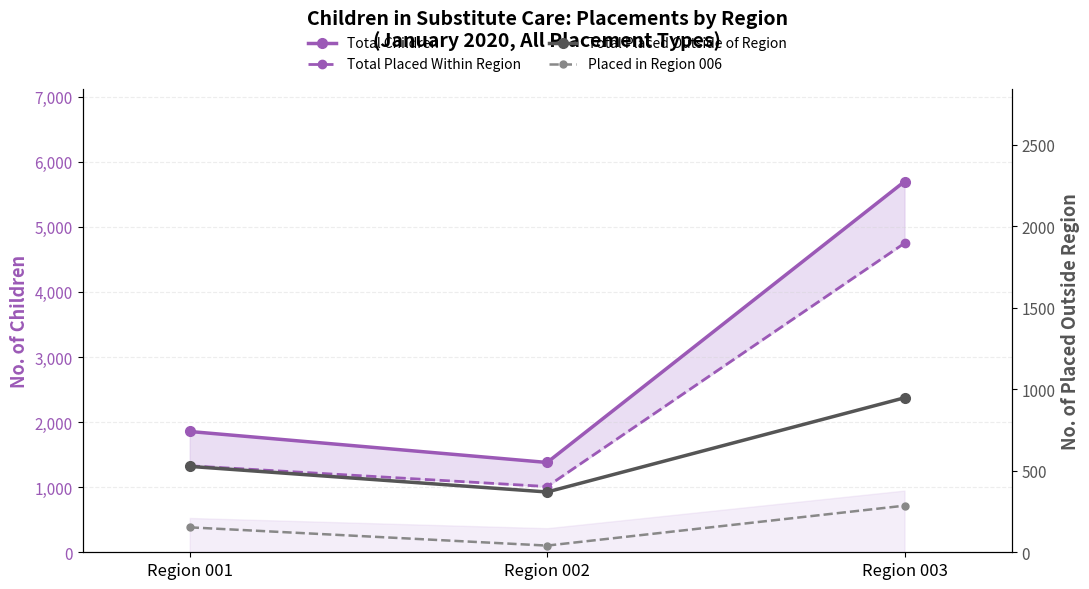

What is the difference between the maximum and minimum values in the Total Placed Within Region series?

3739